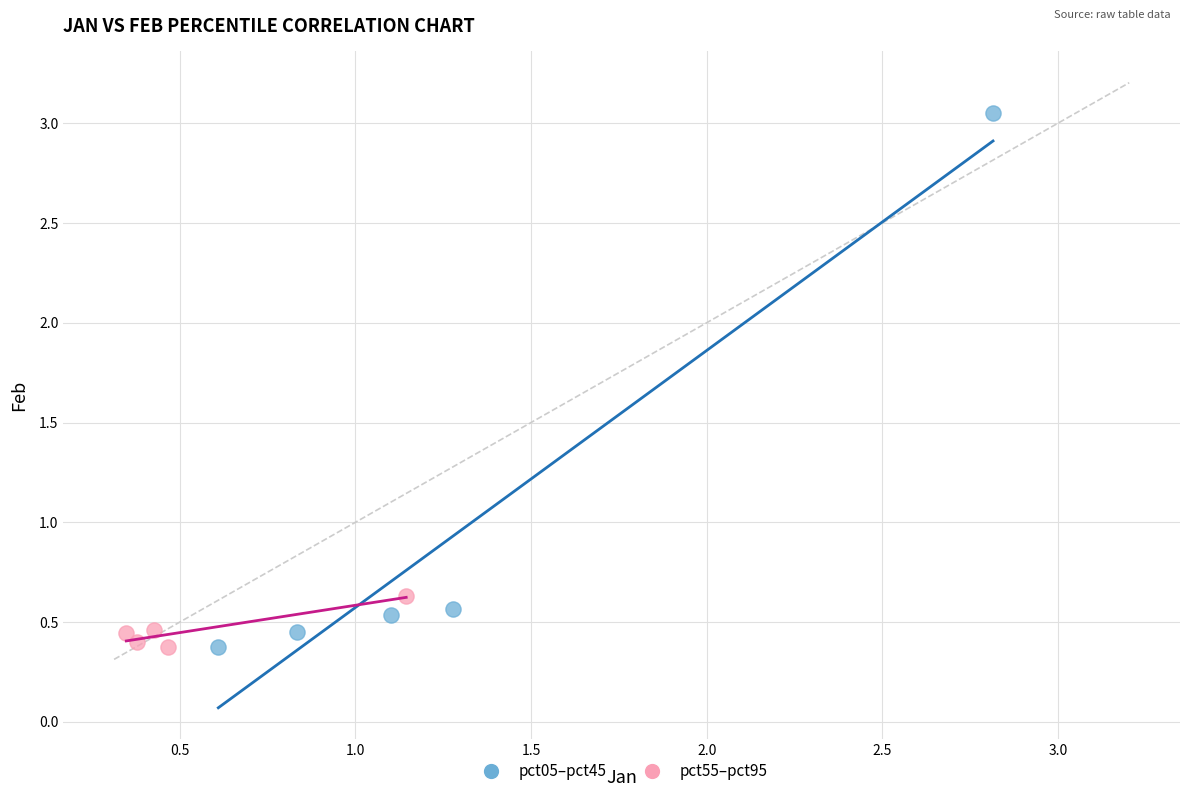

What are all the series names shown in the legend?

pct05–pct45, pct55–pct95